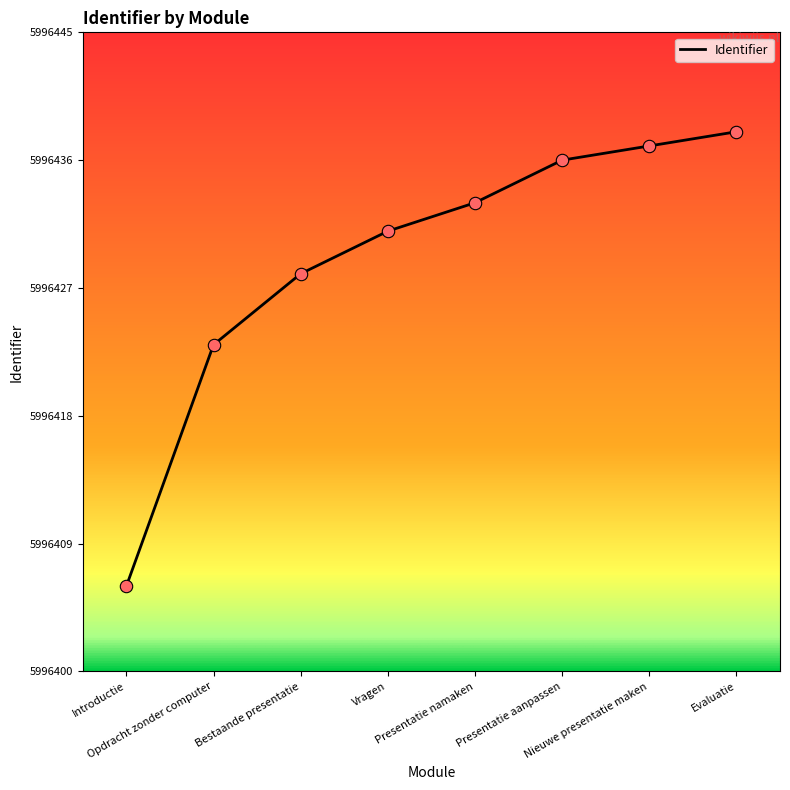

Which has a higher value, Presentatie aanpassen or Vragen?

Presentatie aanpassen